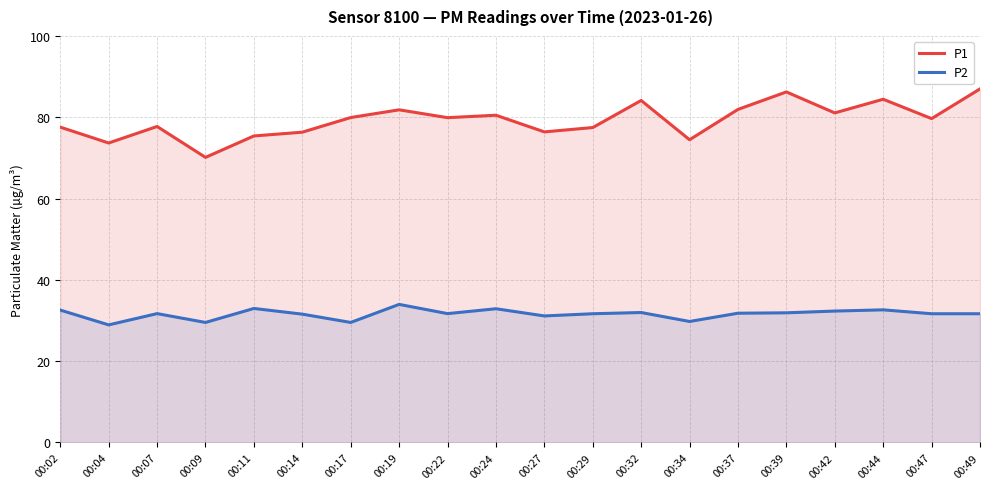

What is the spread (max minus min) of values at 00:04?

44.7